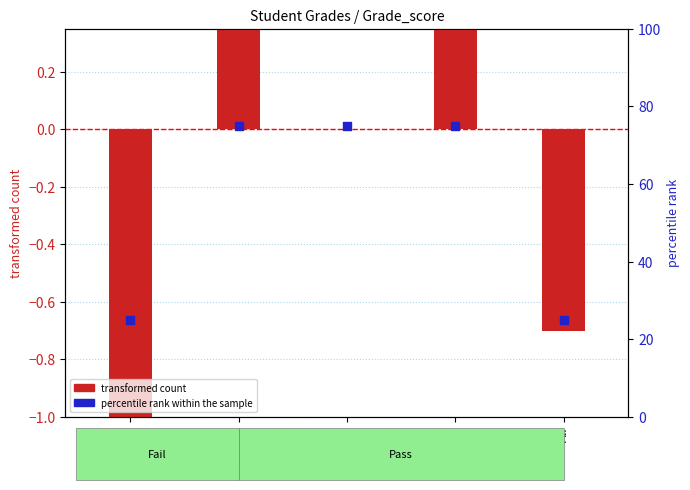

What is the total value across all series at Erica?

75.0